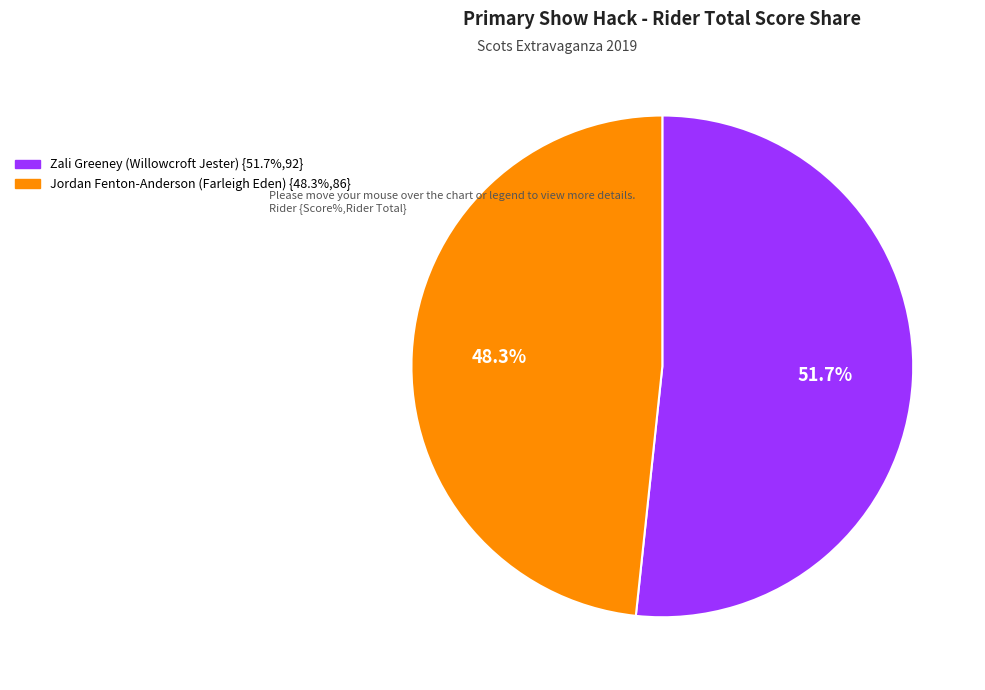

Is it true that Zali Greeney (Willowcroft Jester) is 41% of the pie?

False